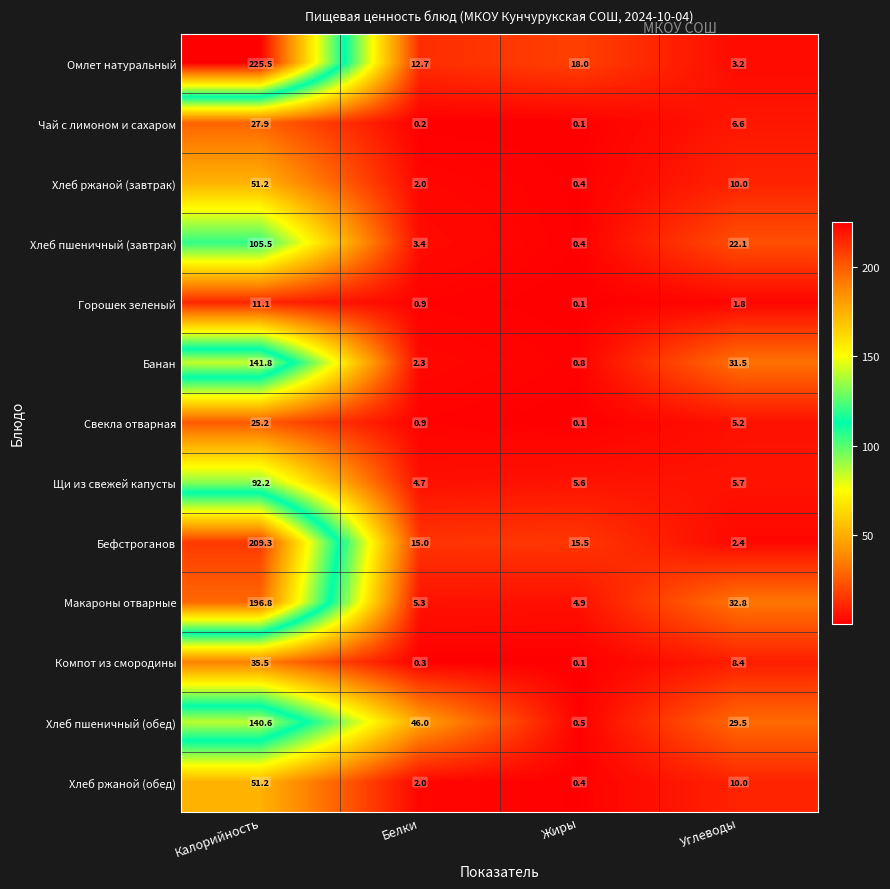

What is the difference between the maximum and minimum values in the Хлеб ржаной (обед) series?

50.8